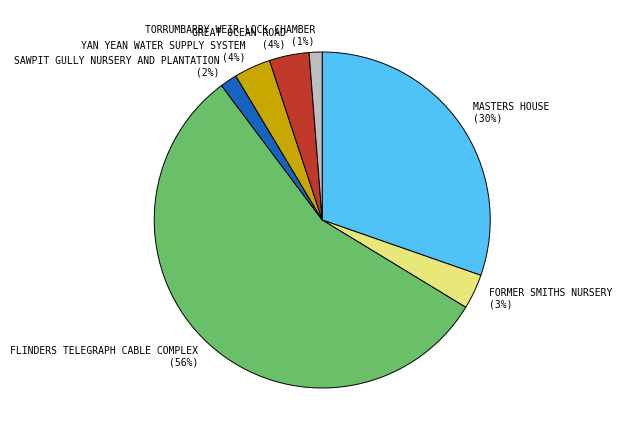

Is it true that FORMER SMITHS NURSERY is 3% of the pie?

True